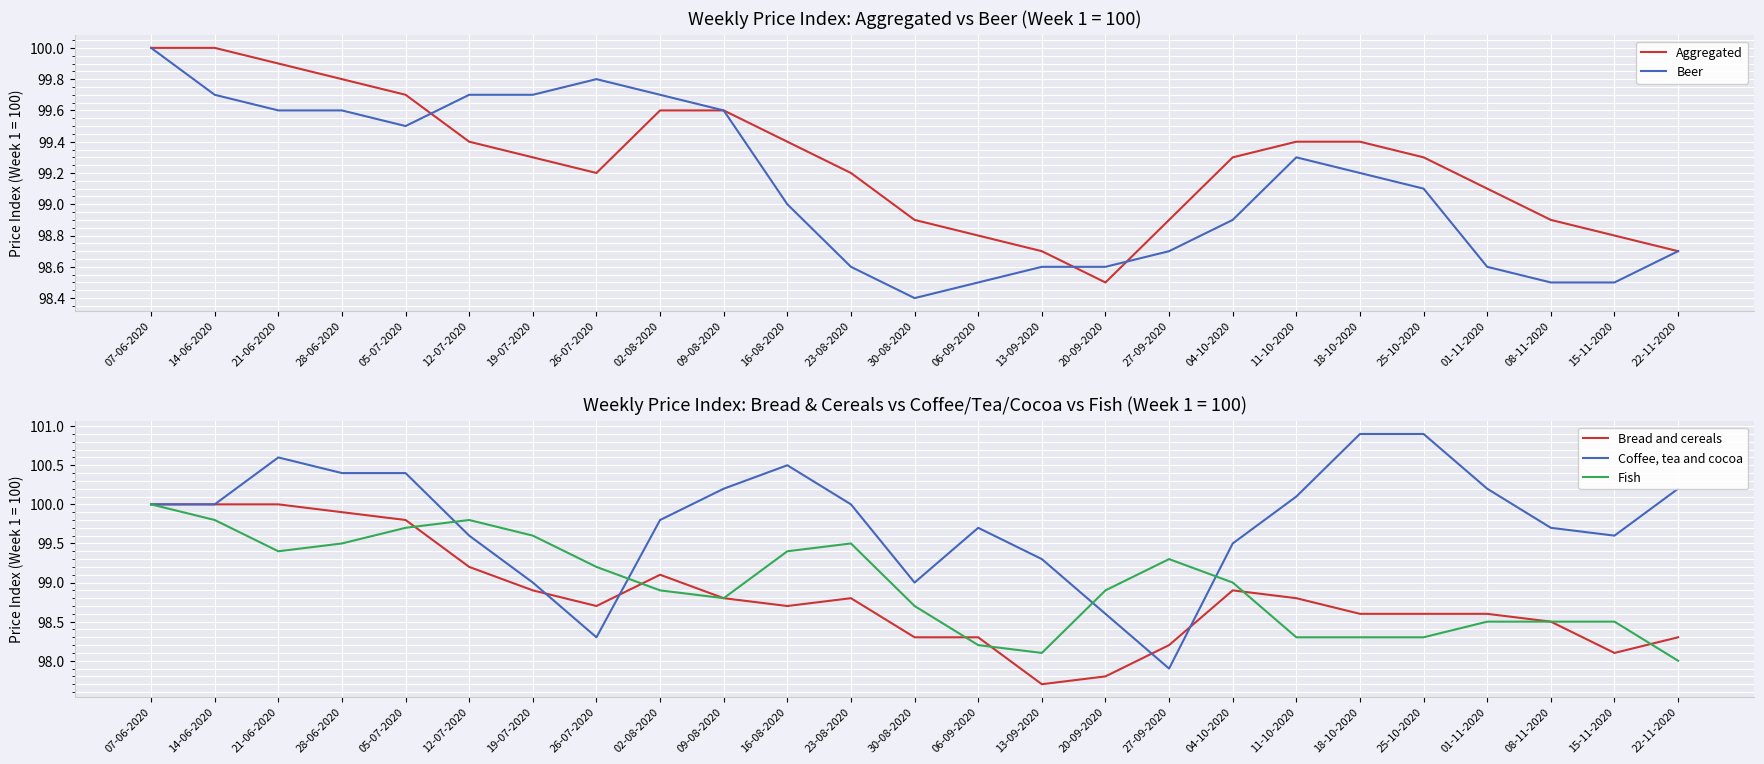

The Bread and cereals series shows 149.1 at 22-11-2020. True or false?

False